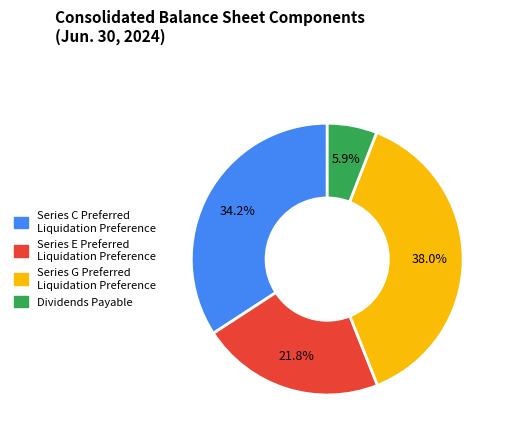

The Dividends Payable slice represents 18% of the pie. True or false?

False